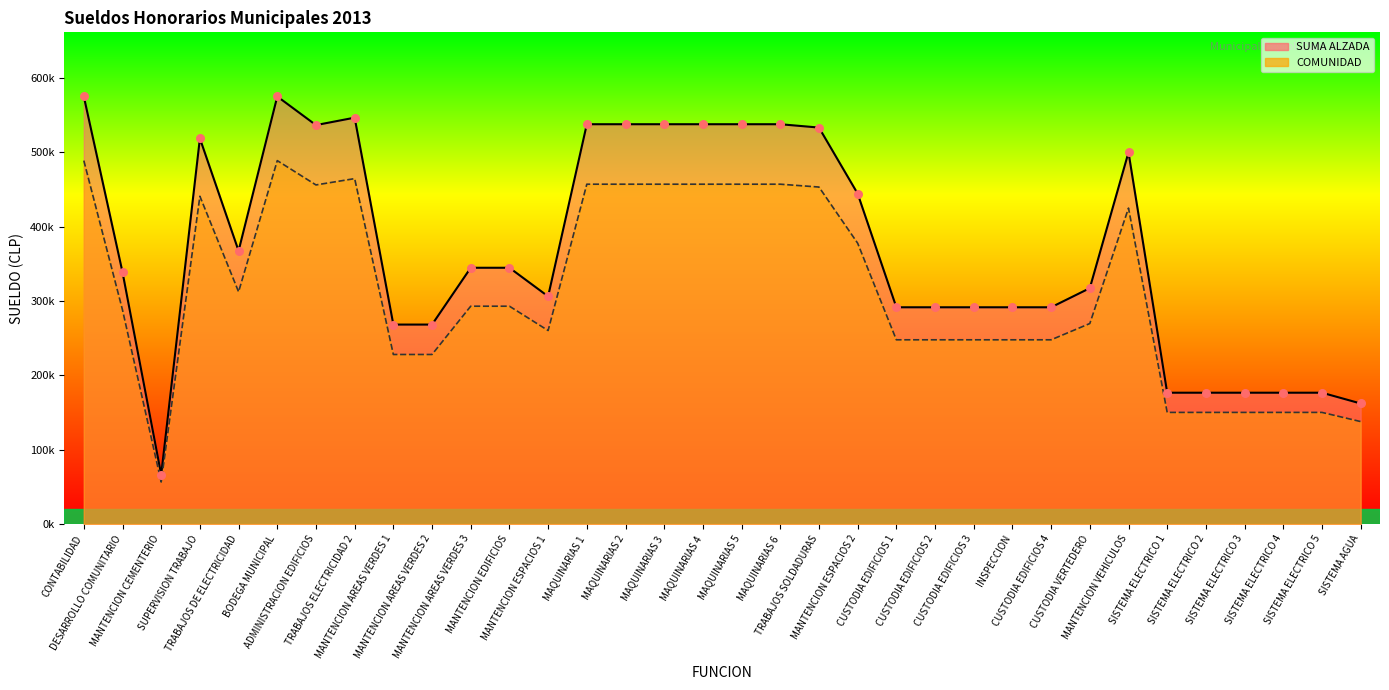

Which series contains the highest Y value?

SUMA ALZADA